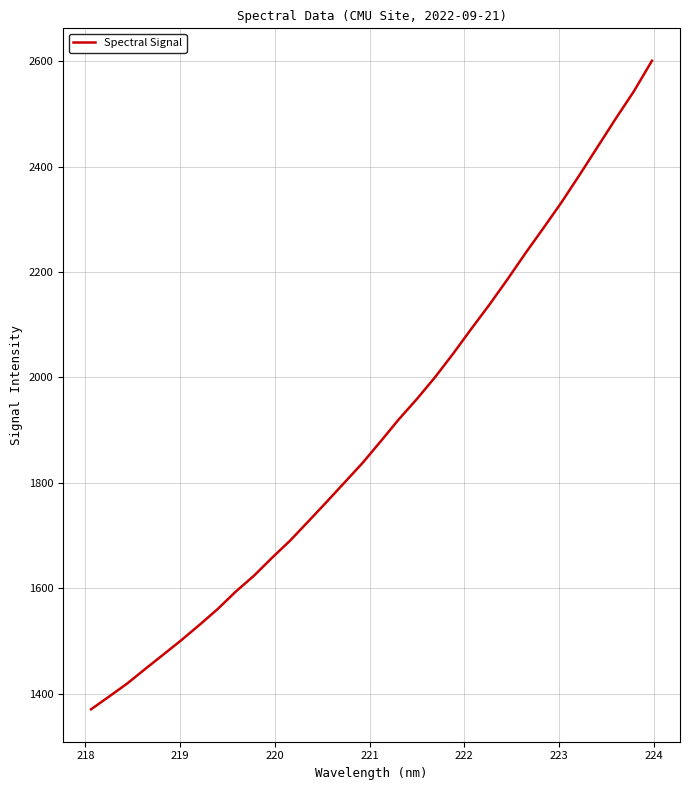

Reading right to left, extract all data points from this chart.

2600.5	2542.7	2491.1	2437.7	2384.4	2332.4	2283.5	2235.6	2185.7	2137.7	2091.9	2045.1	2000.4	1959.3	1920.7	1879.1	1838.2	1800.9	1763.8	1727.2	1691.0	1658.4	1624.3	1594.4	1561.3	1531.3	1502.4	1474.9	1447.6	1419.9	1395.2	1370.9